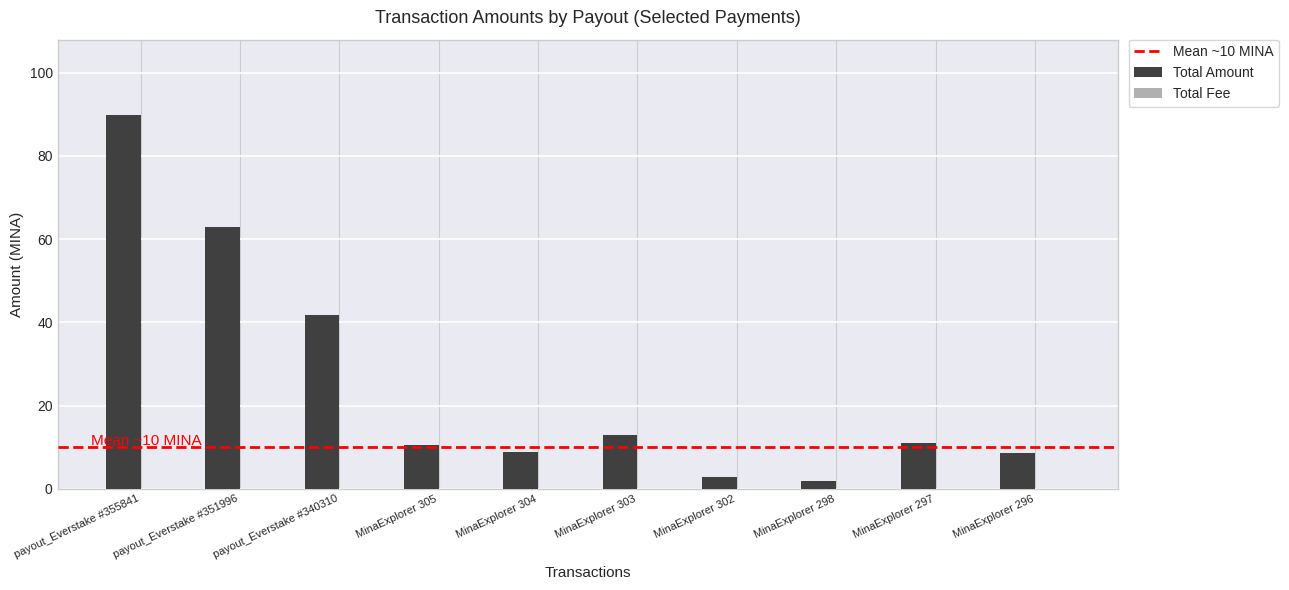

Which series has the largest total across all categories?

Total Amount